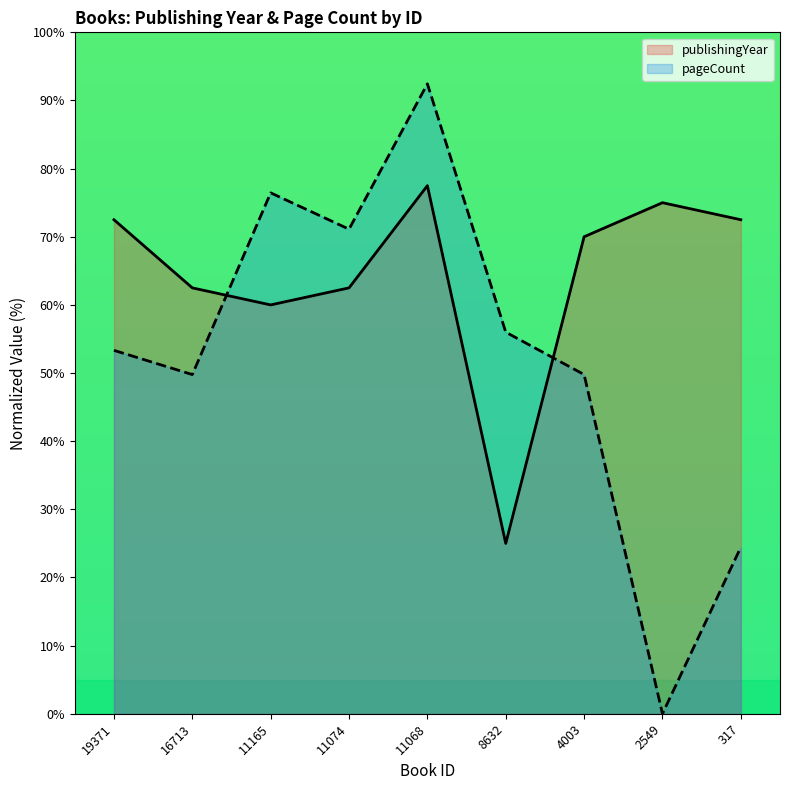

List the series in order of their peak value, highest first.

pageCount, publishingYear